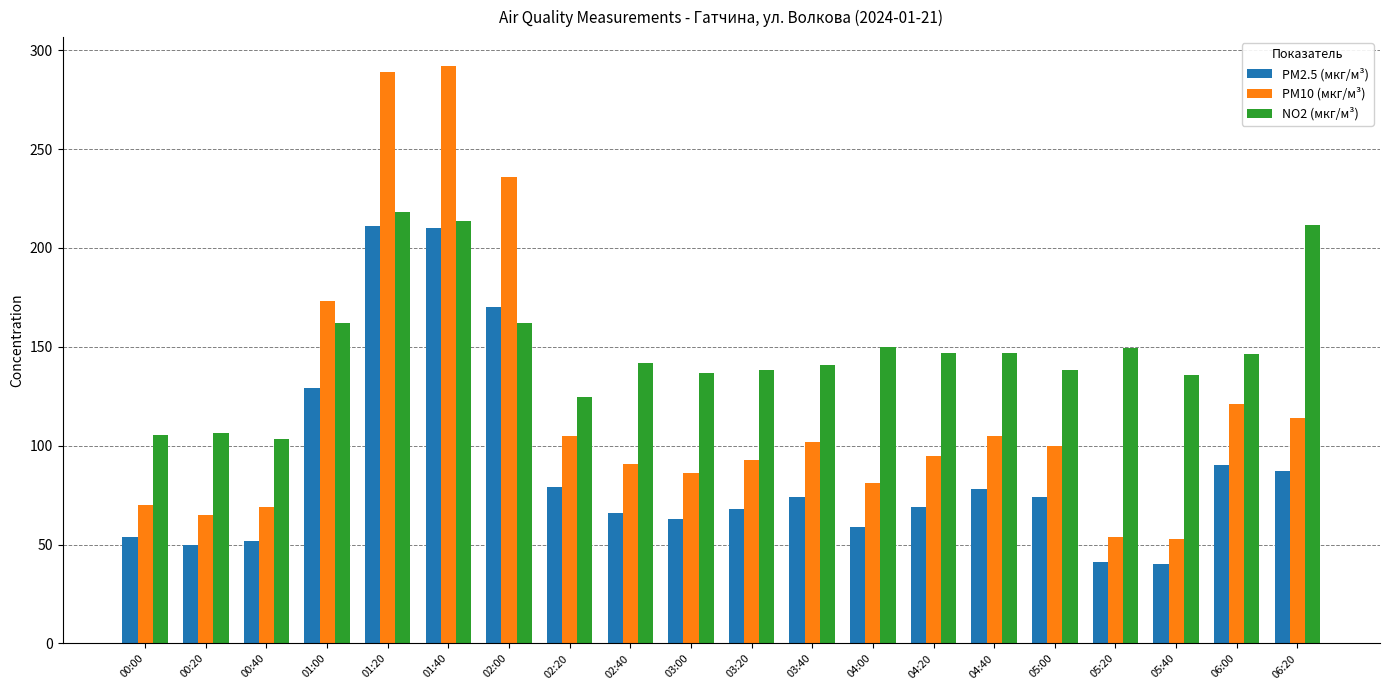

What is the label of the 10th bar from the left?

03:00